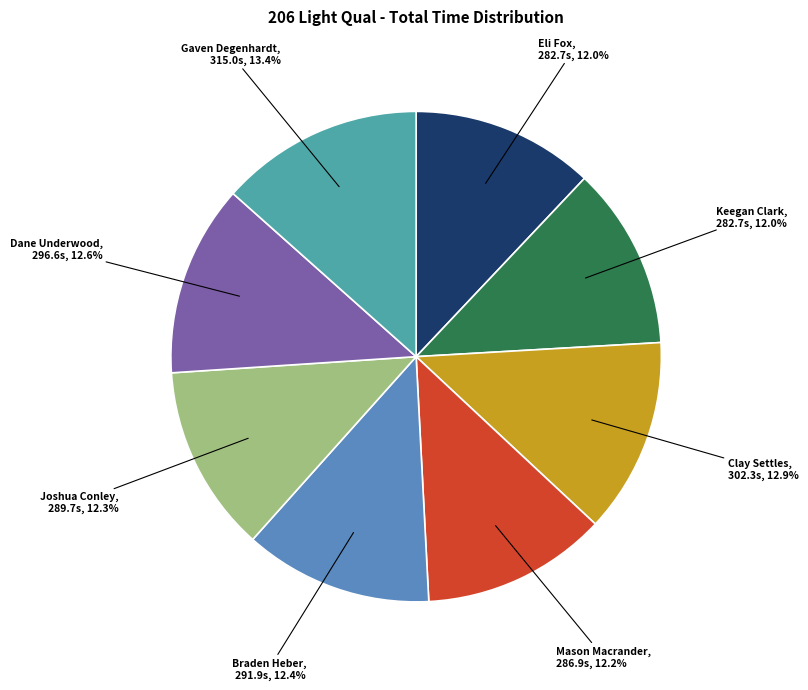

Combined, do Joshua Conley and Braden Heber account for over 50%?

No